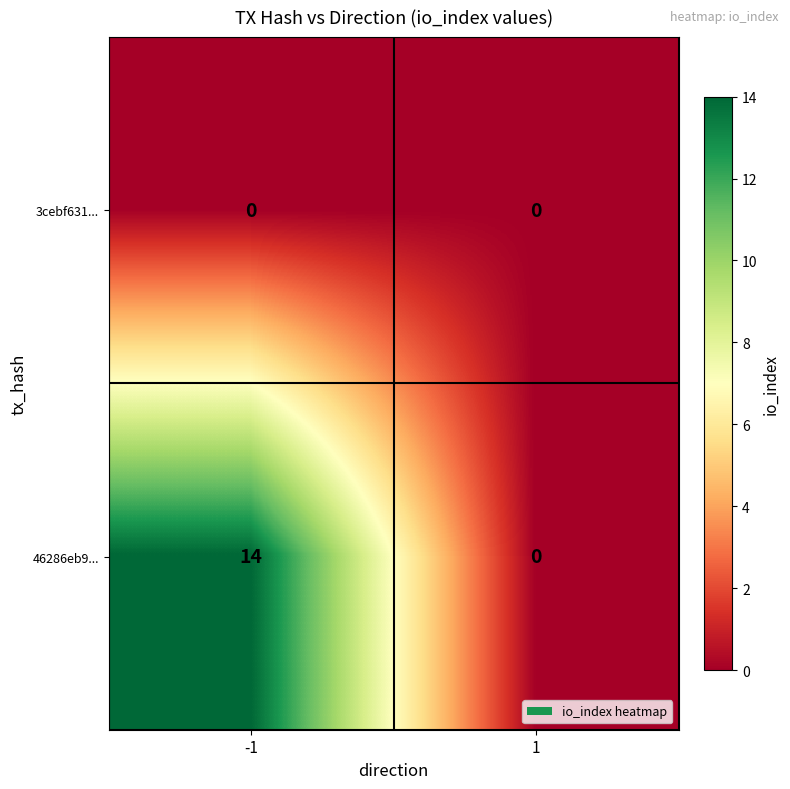

What is the maximum value shown in the chart?

14